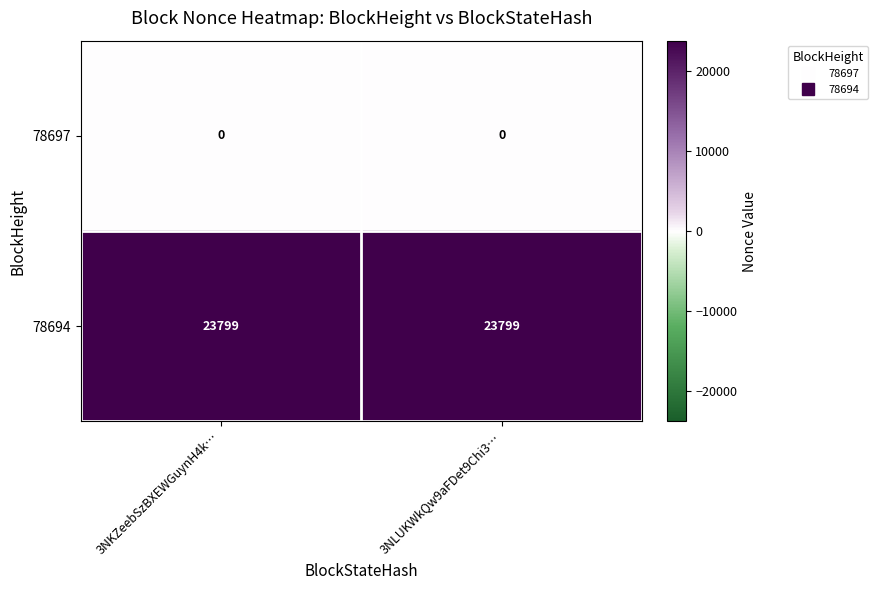

What is the lowest value of the 78694 series?

23799